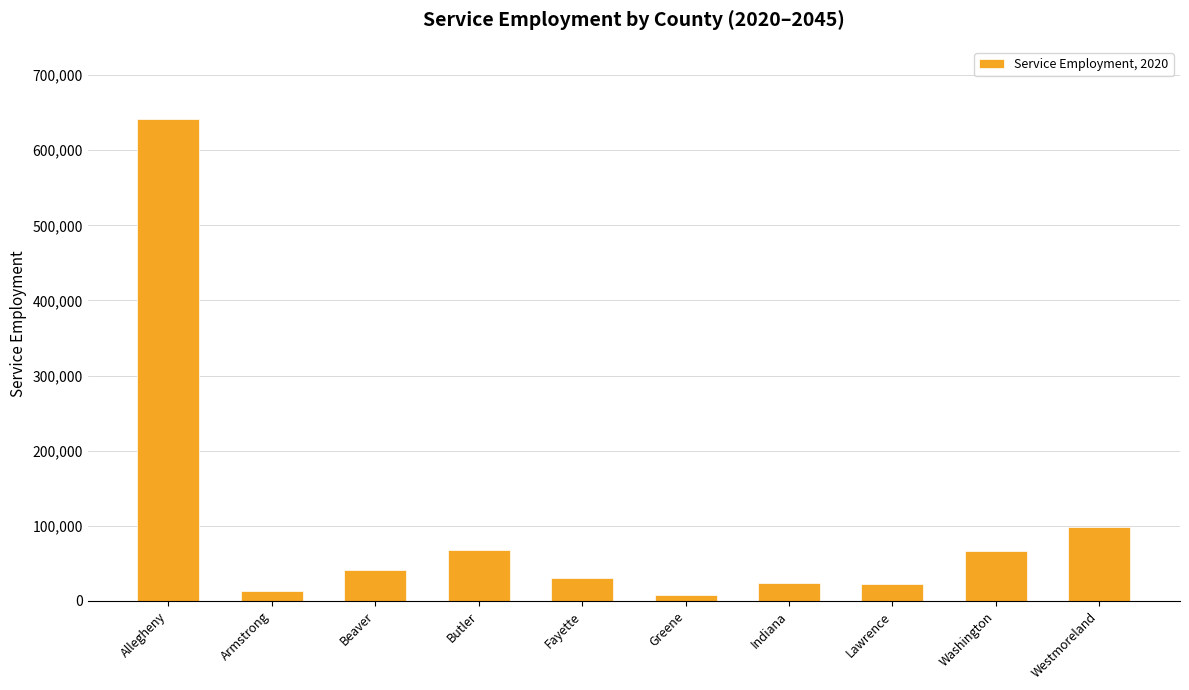

Does the chart contain stacked bars?

No